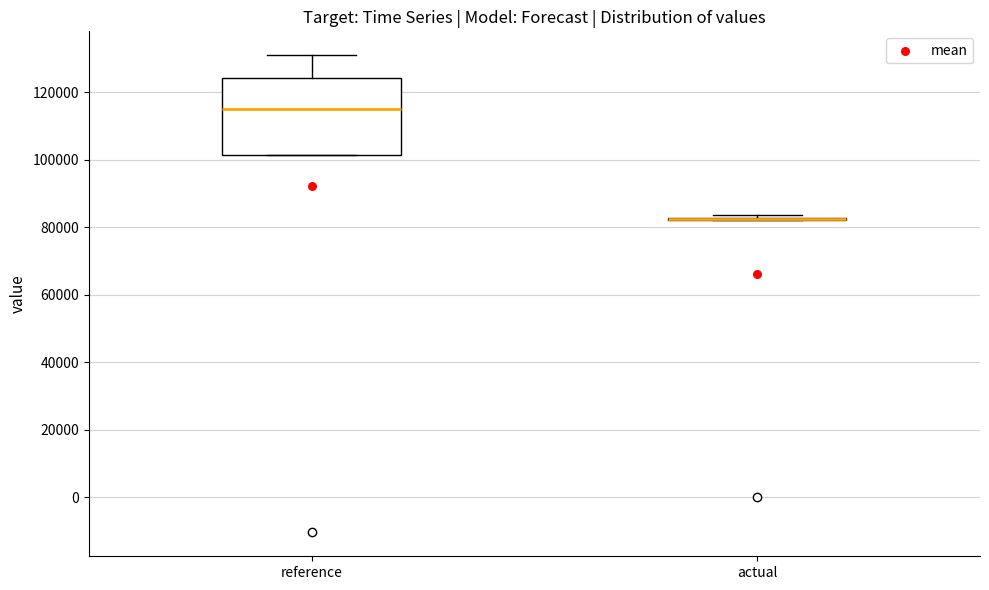

Reading left to right, transcribe this box plot: for each box, give where its median line is, the range the box spans, and where its two whiskers end, as read against the y-axis. The values are not printed on the chart, so give them approximately, as read against the axis.

reference: median 114000, box 102000 to 124000, whiskers 102000 to 132000
actual: box collapsed to a line at 82000, whiskers 82000 to 84000